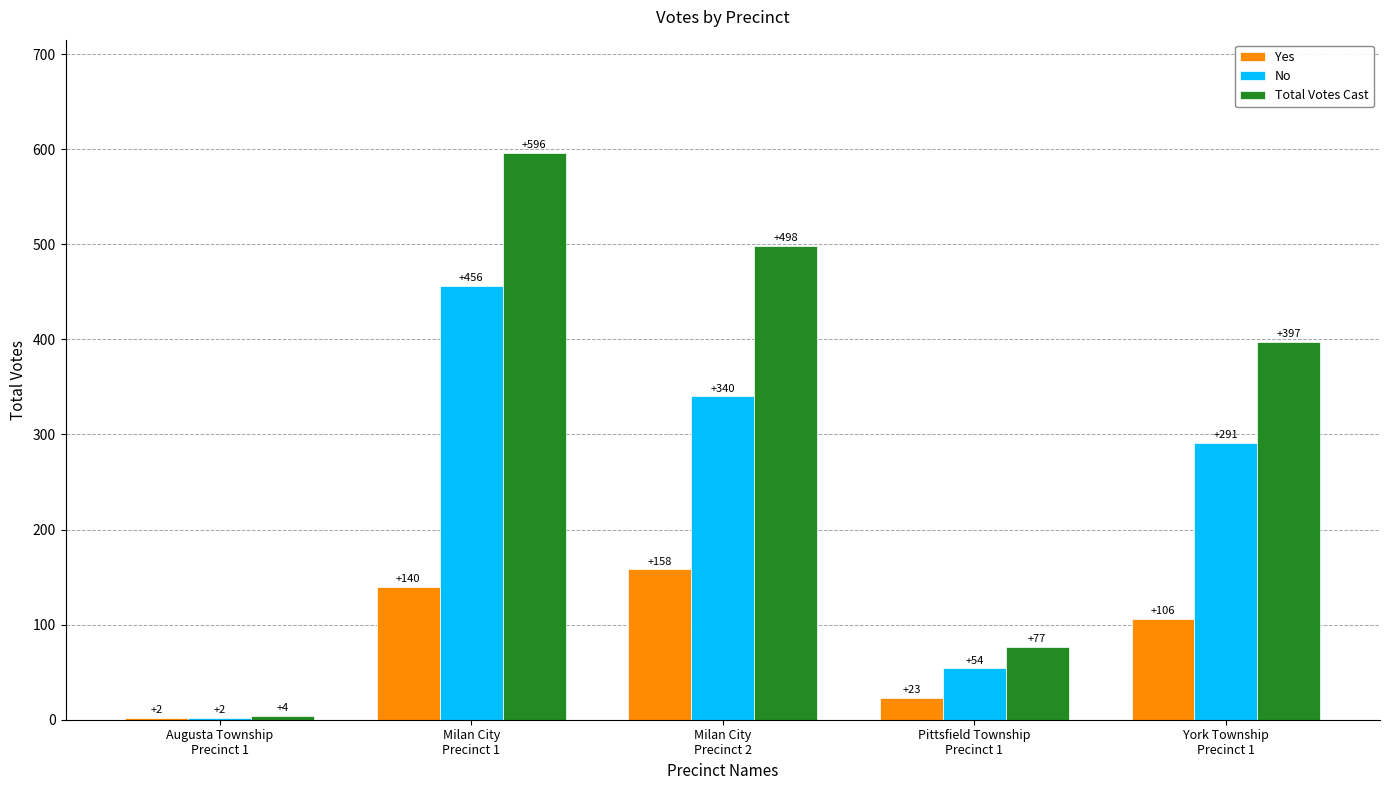

What is the highest value of the Yes series?

158